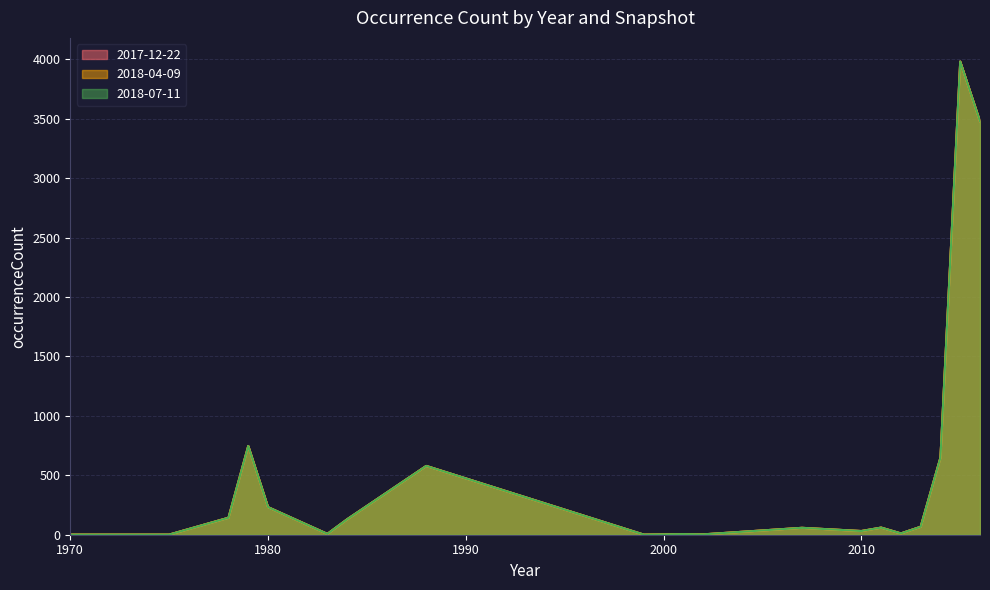

List the series in order of their peak value, highest first.

2017-12-22, 2018-04-09, 2018-07-11